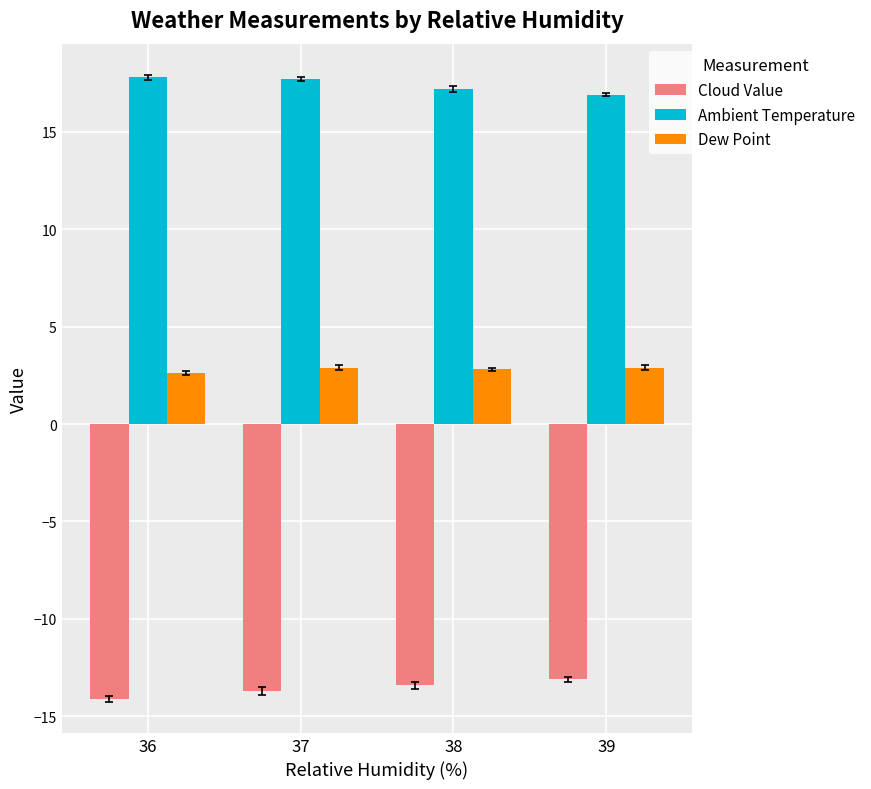

What is the smallest value displayed?

-14.1